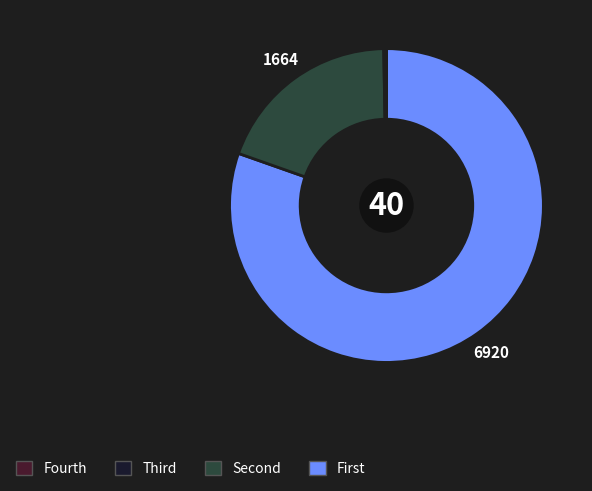

Does any single category account for the majority?

Yes